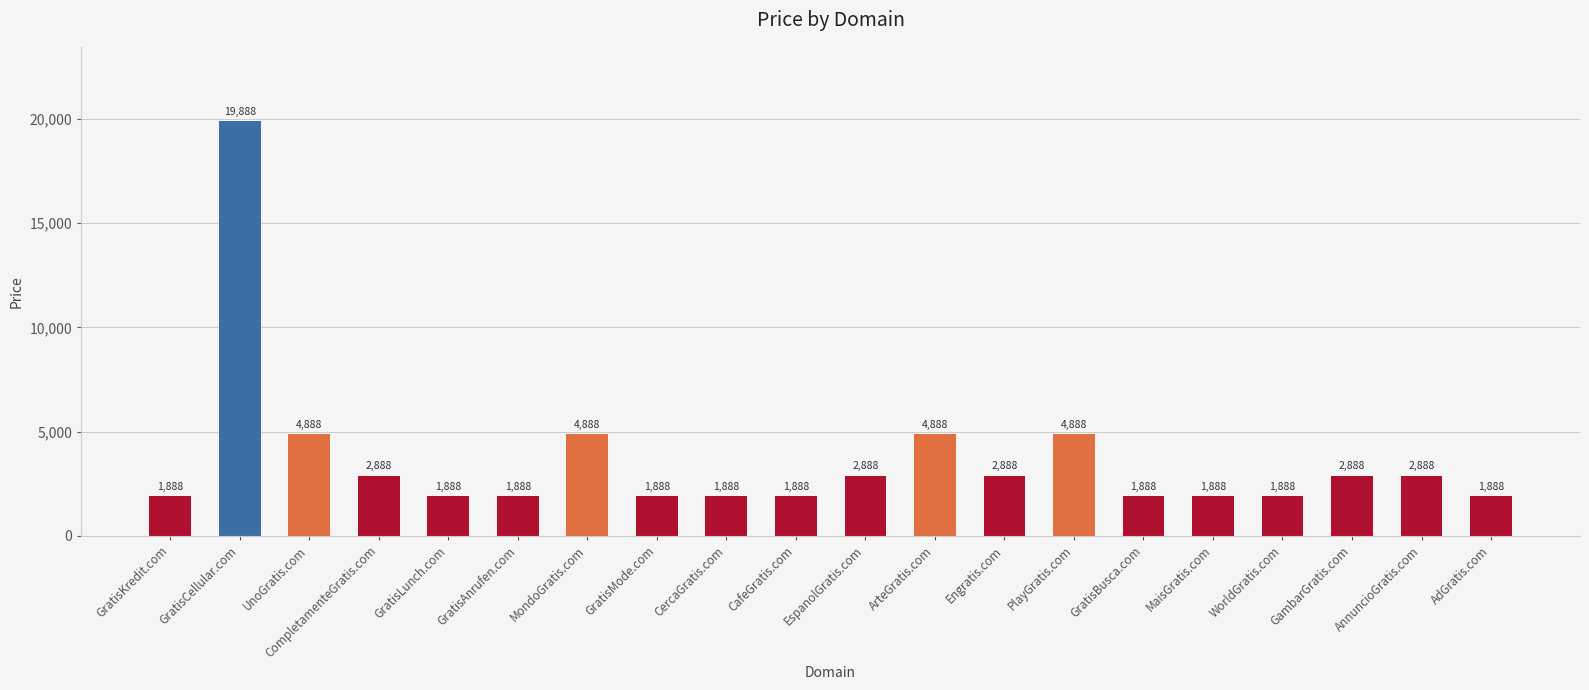

What is the difference between the values at ArteGratis.com and MaisGratis.com?

3000